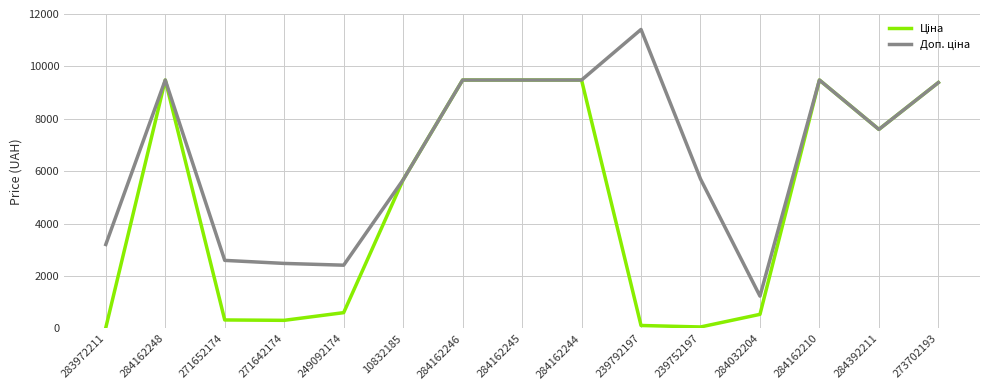

What is the maximum value shown in the chart?

11410.0